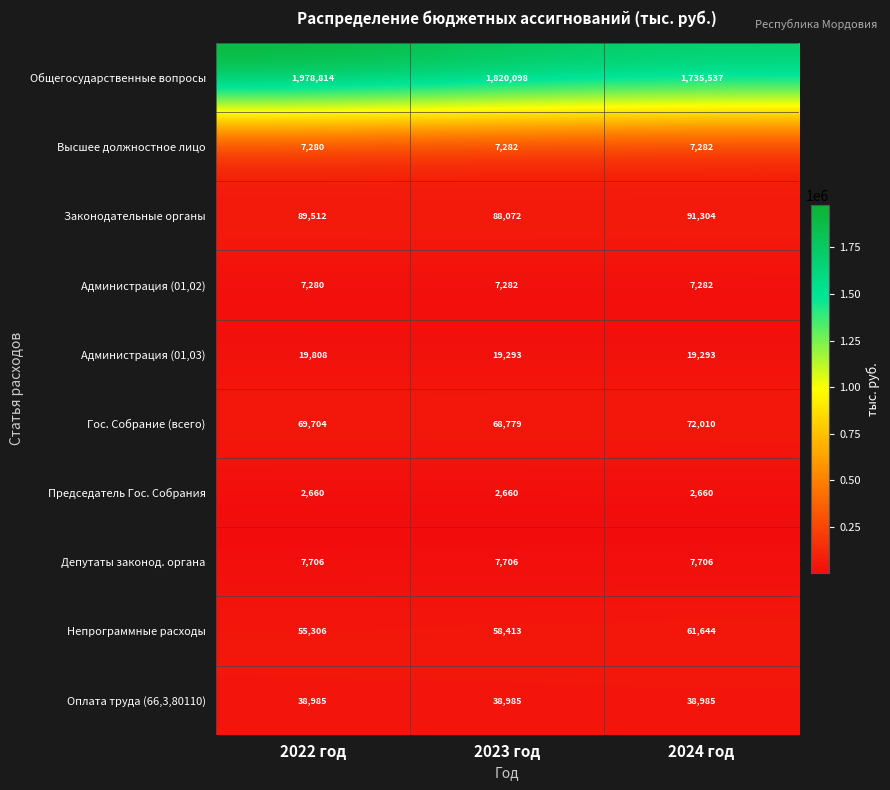

Reading left to right, extract all data points from this chart.

Общегосударственные вопросы: 1978814	1820098	1735537
Высшее должностное лицо: 7280	7282	7282
Законодательные органы: 89512	88072	91304
Администрация (01,02): 7280	7282	7282
Администрация (01,03): 19808	19293	19293
Гос. Собрание (всего): 69704	68779	72010
Председатель Гос. Собрания: 2660	2660	2660
Депутаты законод. органа: 7706	7706	7706
Непрограммные расходы: 55306	58413	61644
Оплата труда (66,3,80110): 38985	38985	38985